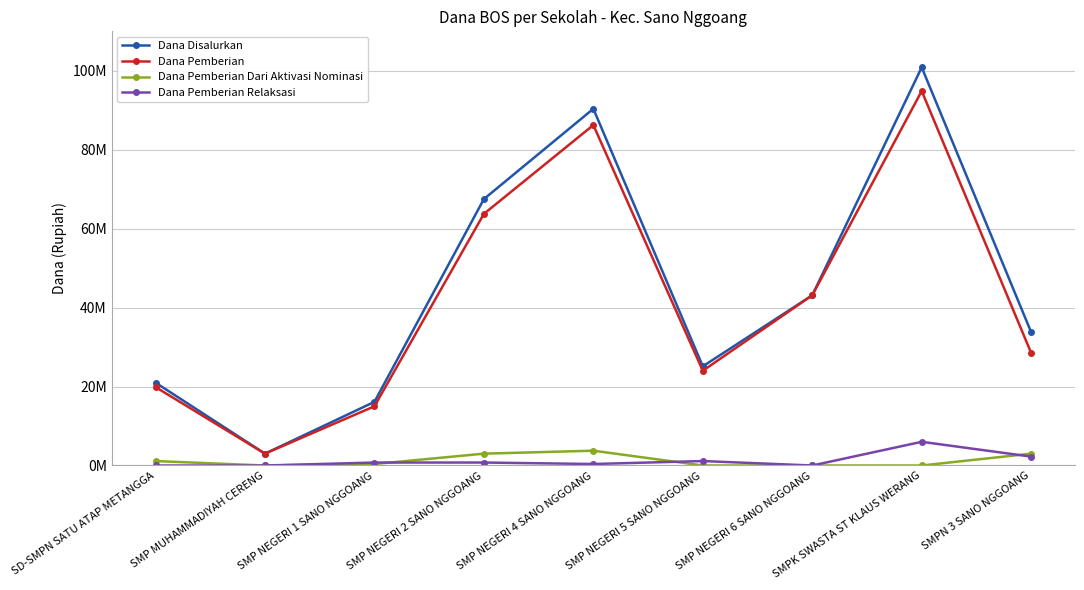

What position from the left is SMP NEGERI 4 SANO NGGOANG?

5